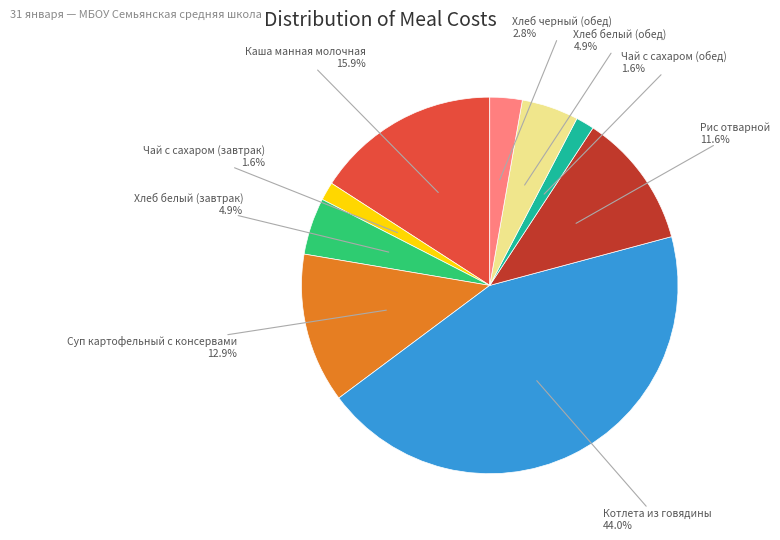

How many slices are in this pie chart?

9